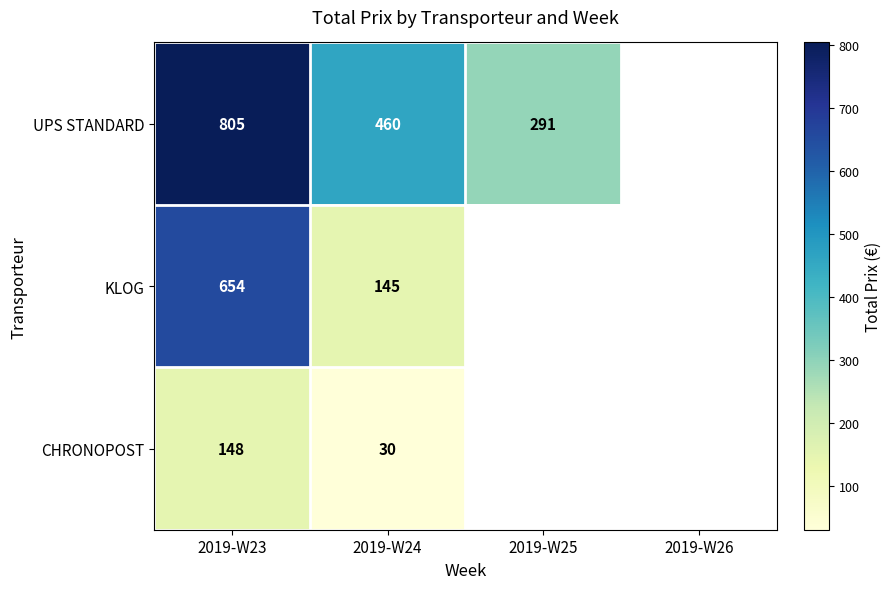

At 2019-W23, list the series in order from smallest to largest.

CHRONOPOST, KLOG, UPS STANDARD